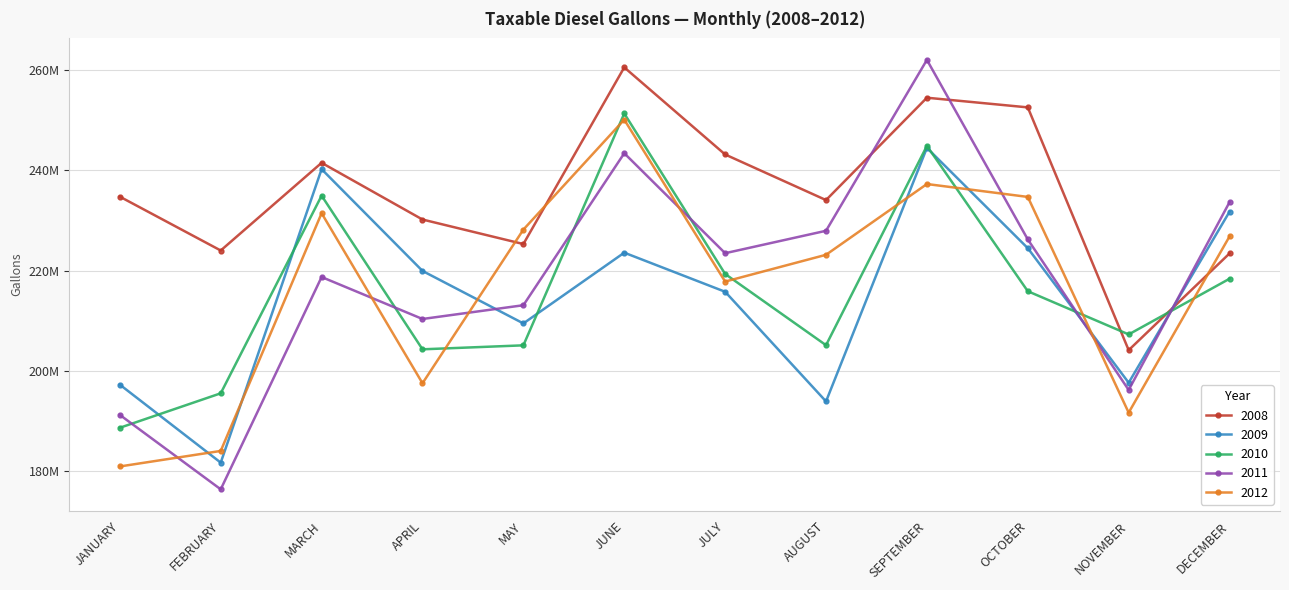

What are all the series names shown in the legend?

2008, 2009, 2010, 2011, 2012